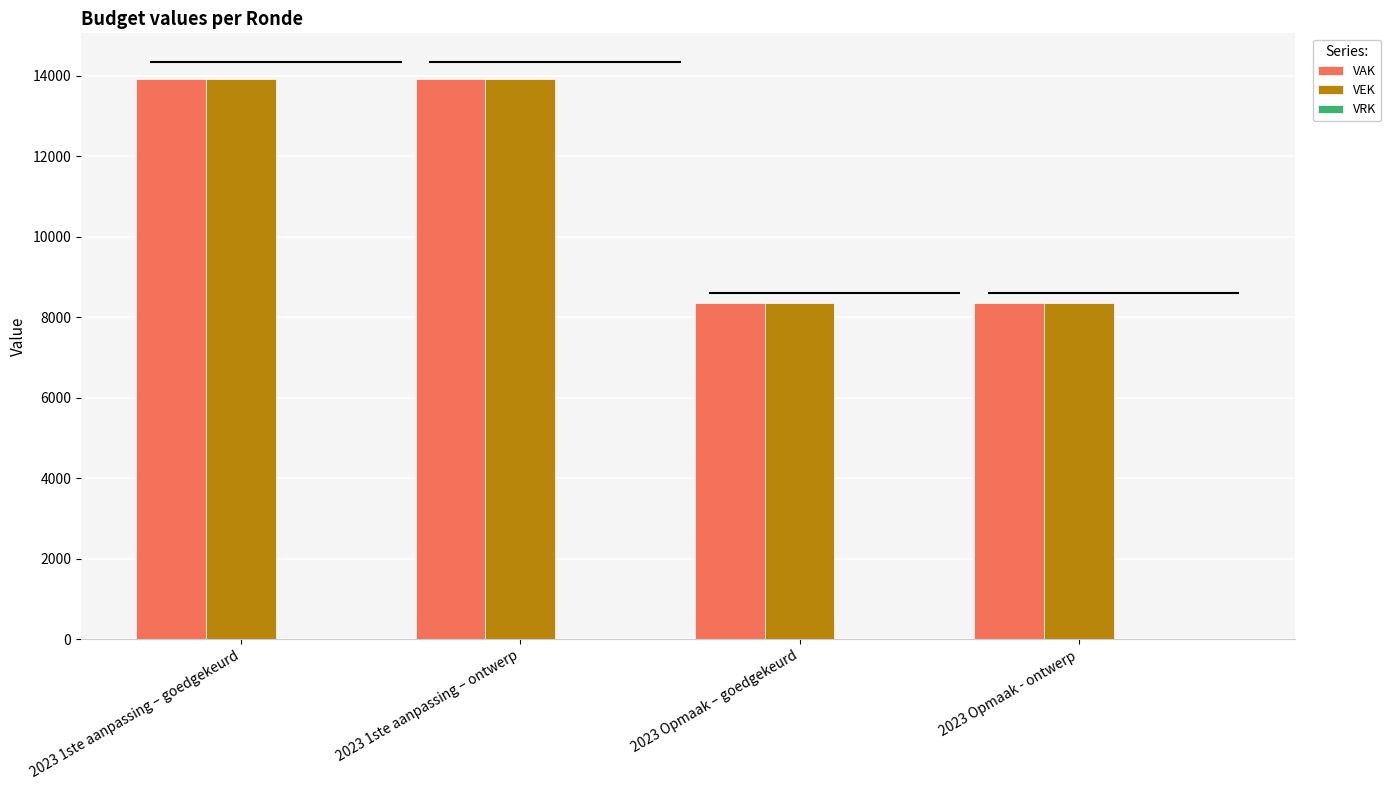

What is the total value across all series at 2023 1ste aanpassing – goedgekeurd?

27828